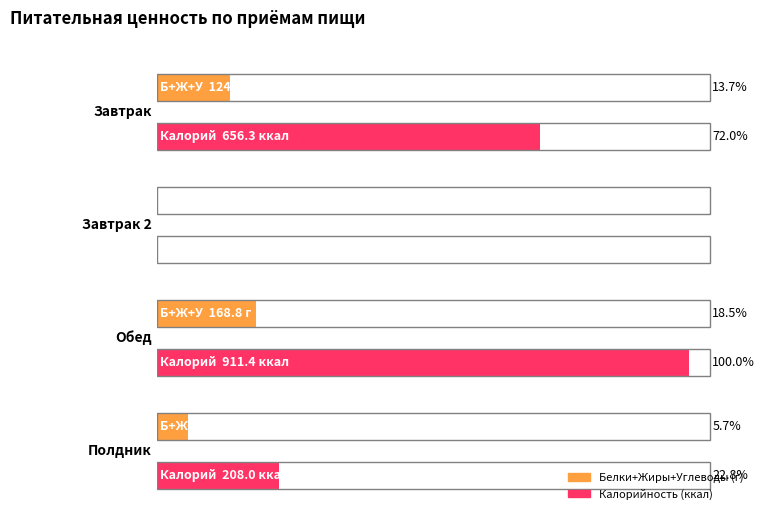

Does the chart contain any negative values?

No